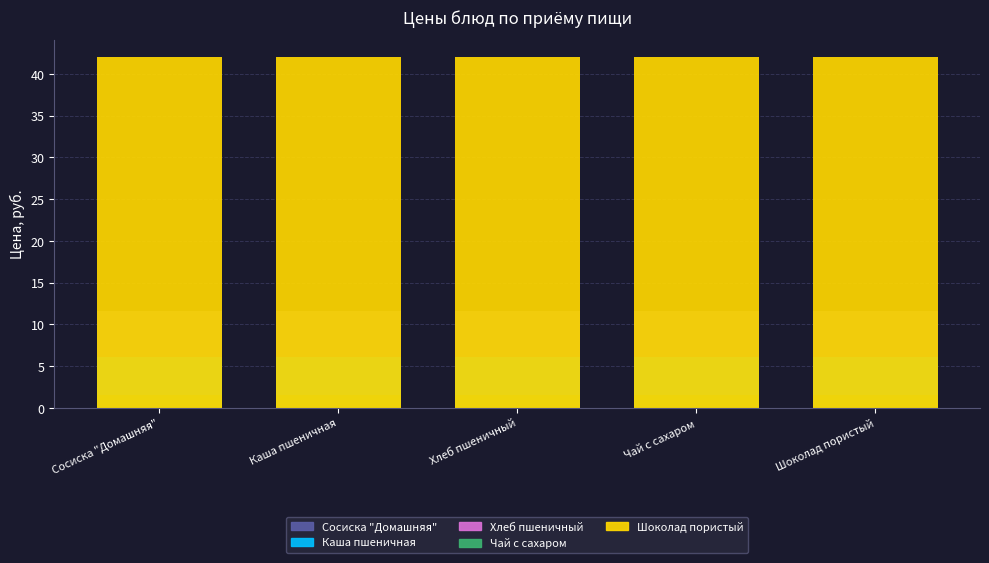

Reading right to left, transcribe all the data shown in this chart.

Завтрак – Сосиска "Домашняя": 11.6	11.6	11.6	11.6	11.6
Завтрак – Каша пшеничная: 6.1	6.1	6.1	6.1	6.1
Завтрак – Хлеб пшеничный: 0.4	0.4	0.4	0.4	0.4
Завтрак – Чай с сахаром: 1.5	1.5	1.5	1.5	1.5
Завтрак – Шоколад пористый: 42.0	42.0	42.0	42.0	42.0